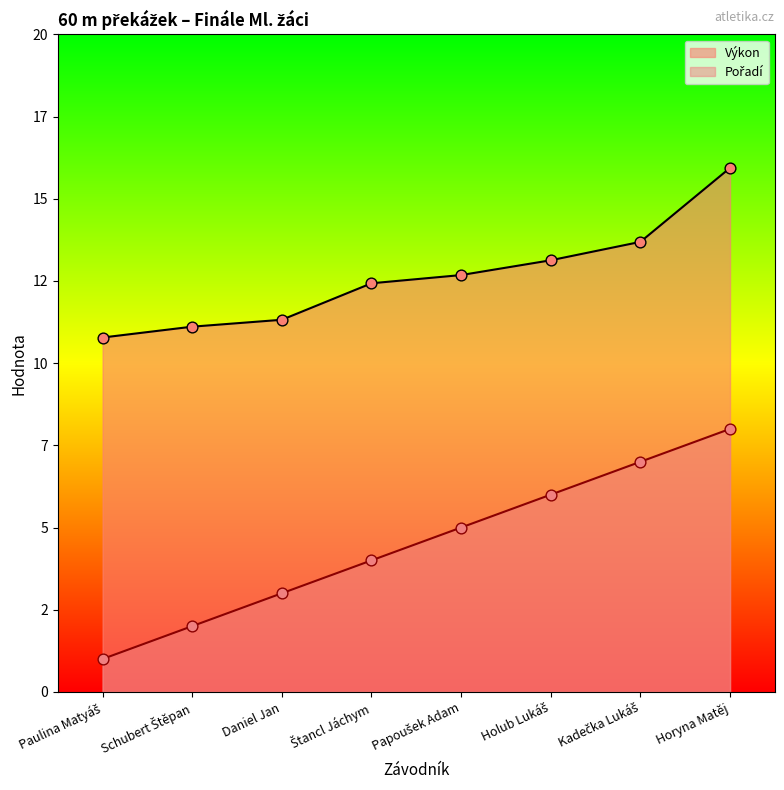

Which series contains the lowest Y value?

Pořadí